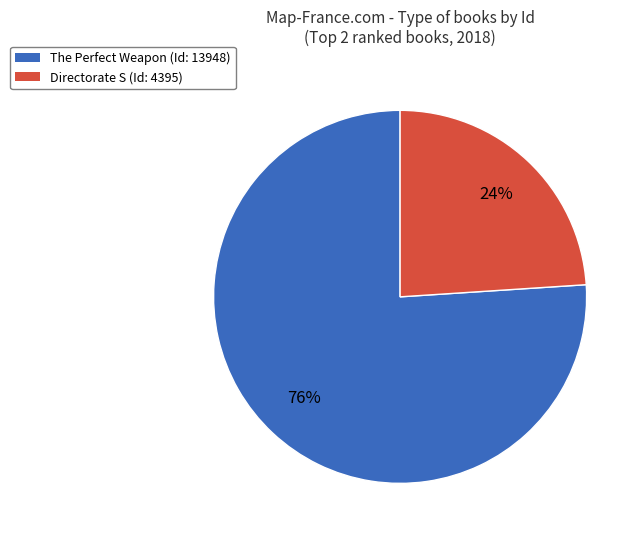

True or false: The Perfect Weapon accounts for 76% of the total.

True